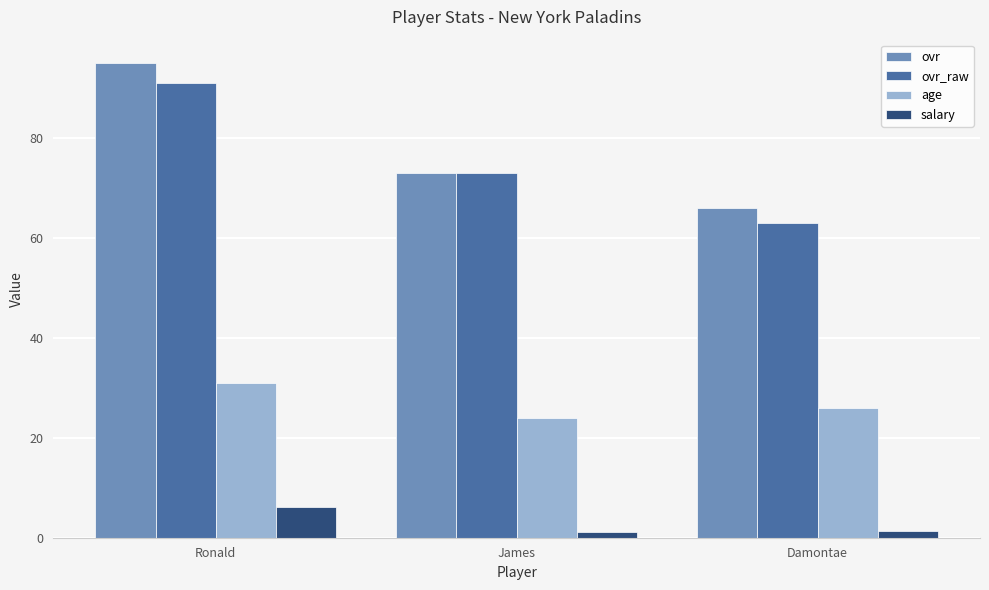

The age series shows 31.3 at James. True or false?

False